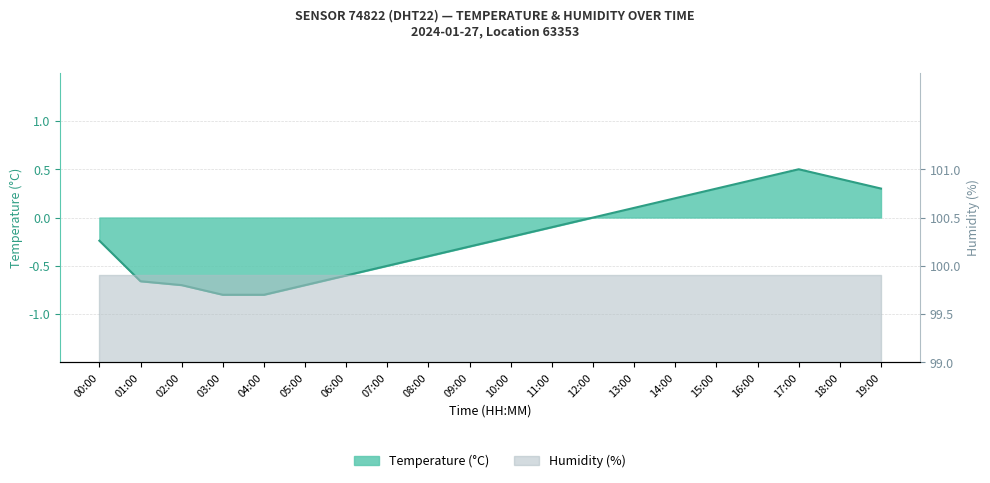

Which label corresponds to the largest value in the chart?

17:00